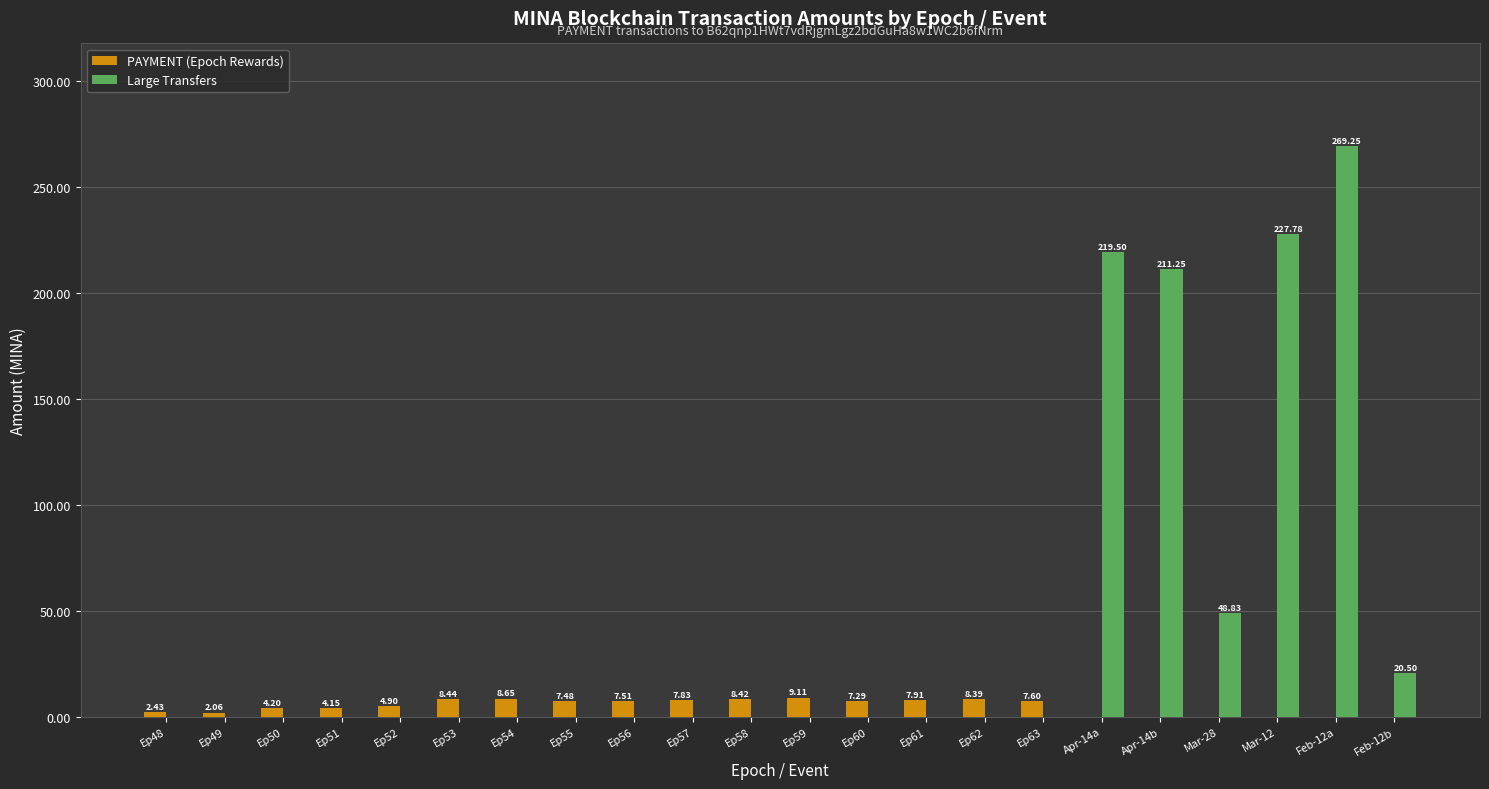

At which category is the sum across all series the highest?

Feb-12a